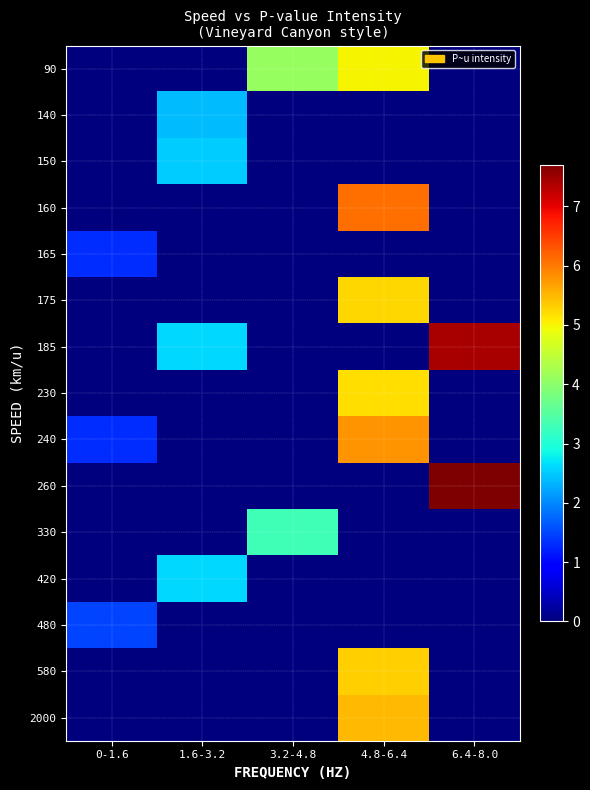

At how many categories does at least one series exceed 7?

1